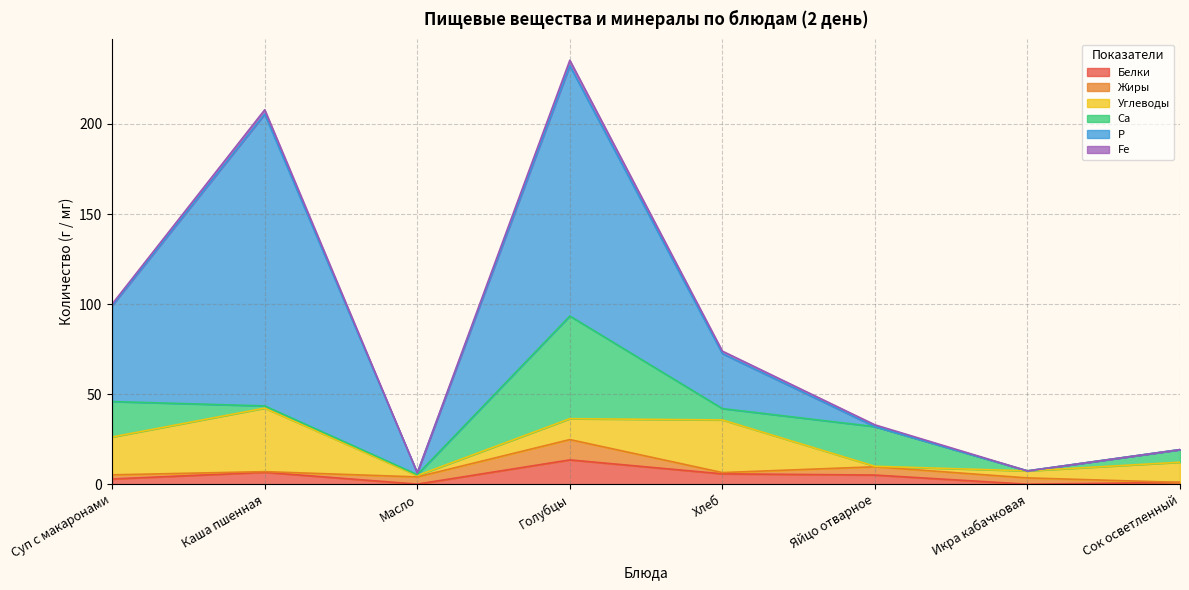

In Углеводы, how many points are higher than both neighbors (excluding endpoints)?

2